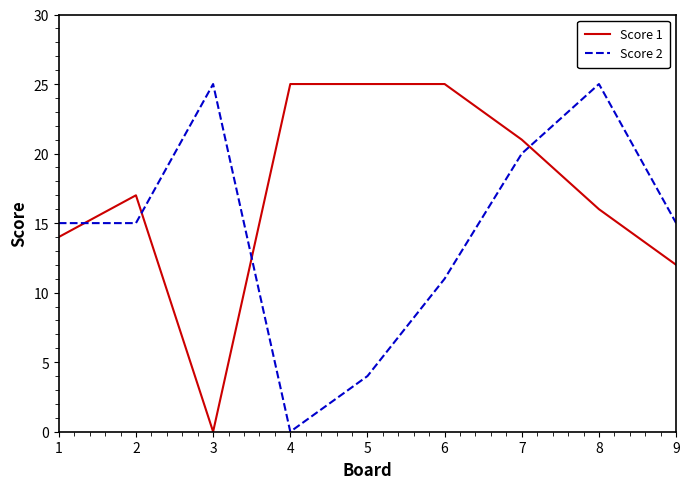

At how many categories does at least one series exceed 18?

6